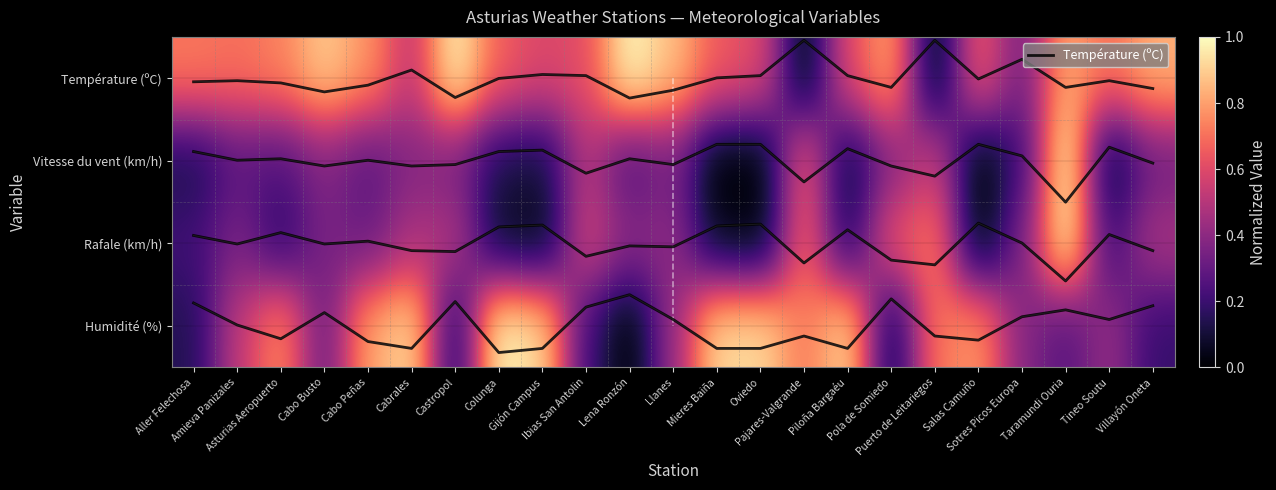

Which category has the lowest value across all series?

Pajares-Valgrande